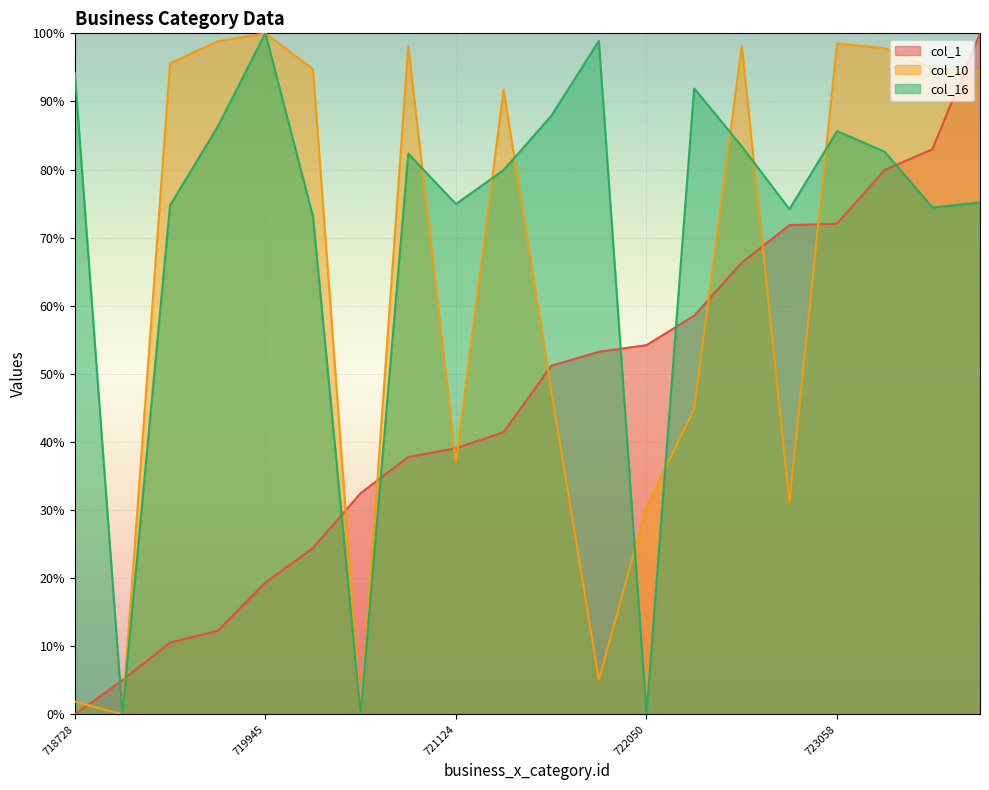

True or false: col_10 has a value of 1.0 at 721034.

True